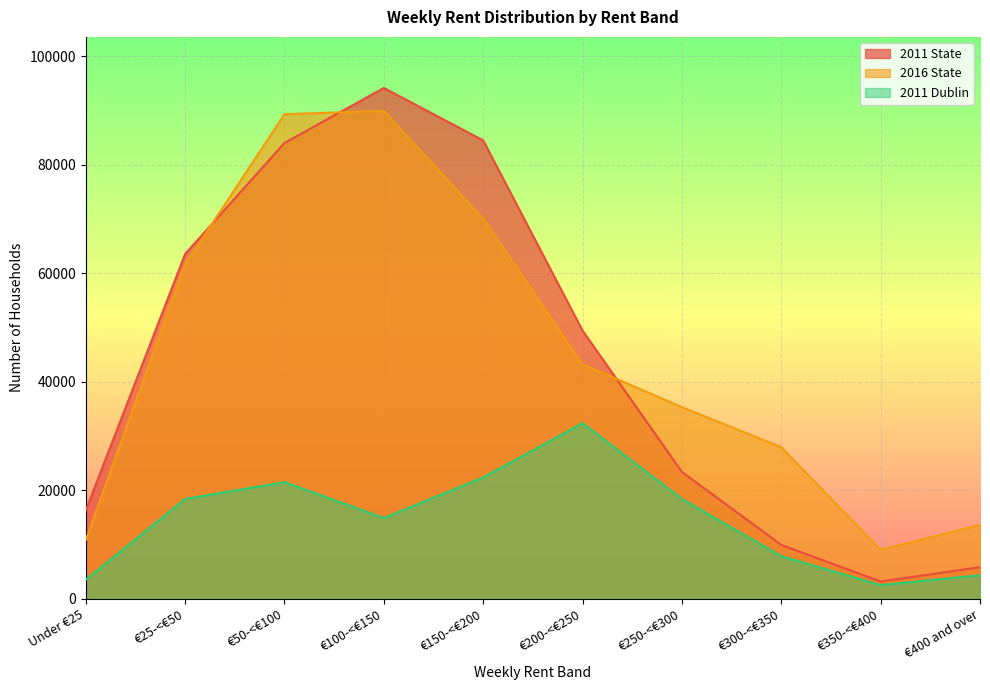

True or false: 2011 Dublin and 2016 State cross at least once.

False